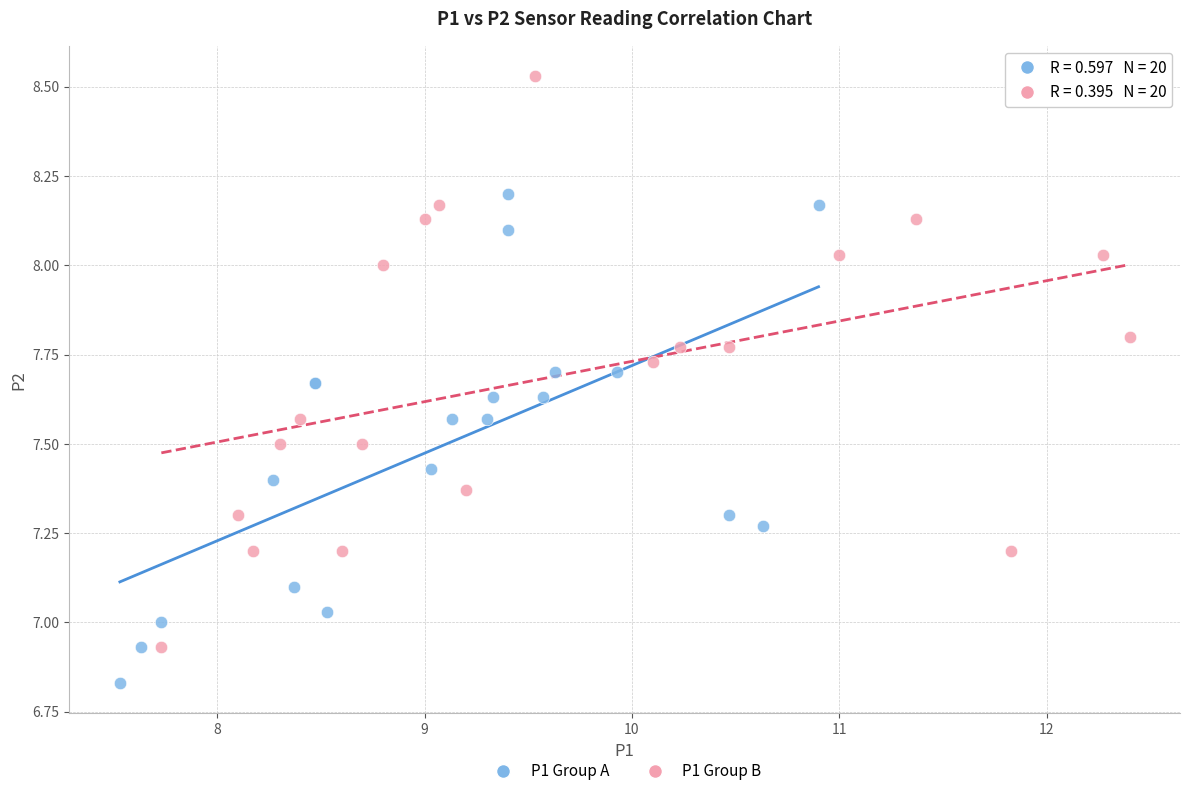

Which series reaches the maximum Y coordinate?

P1 Group B